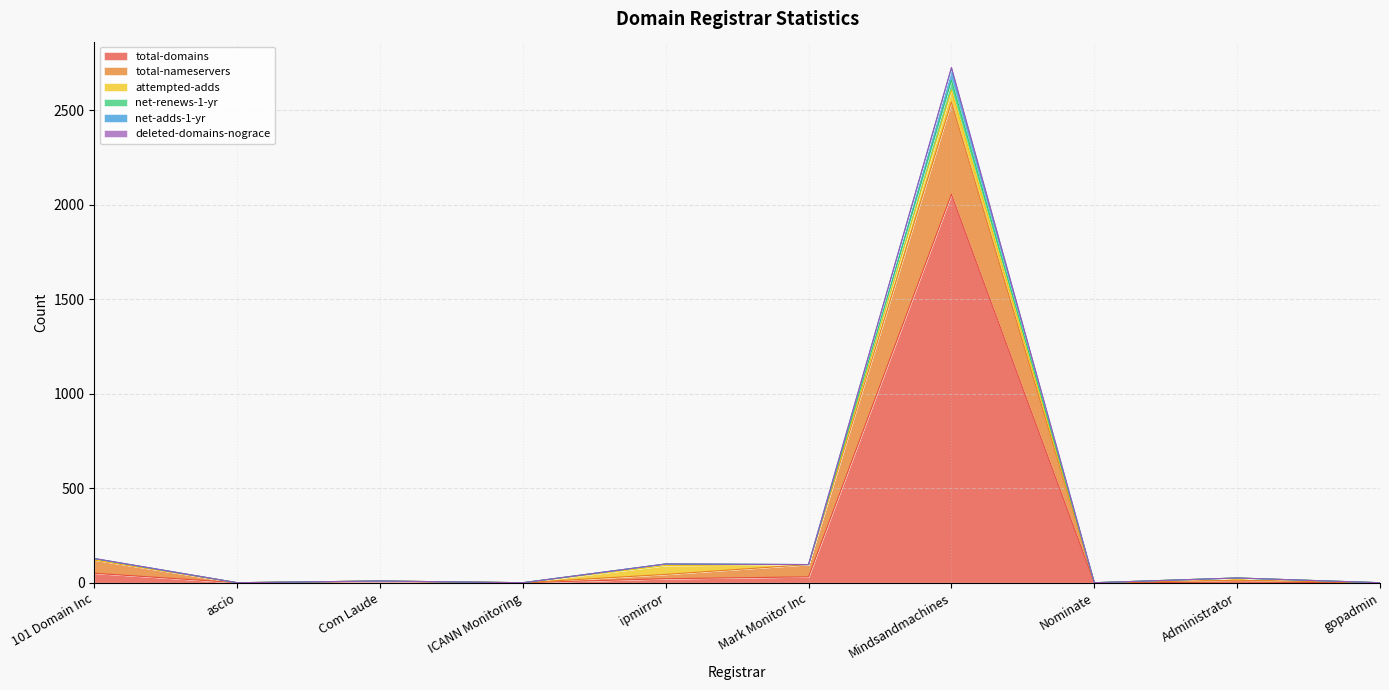

How many lines are shown in the chart?

6